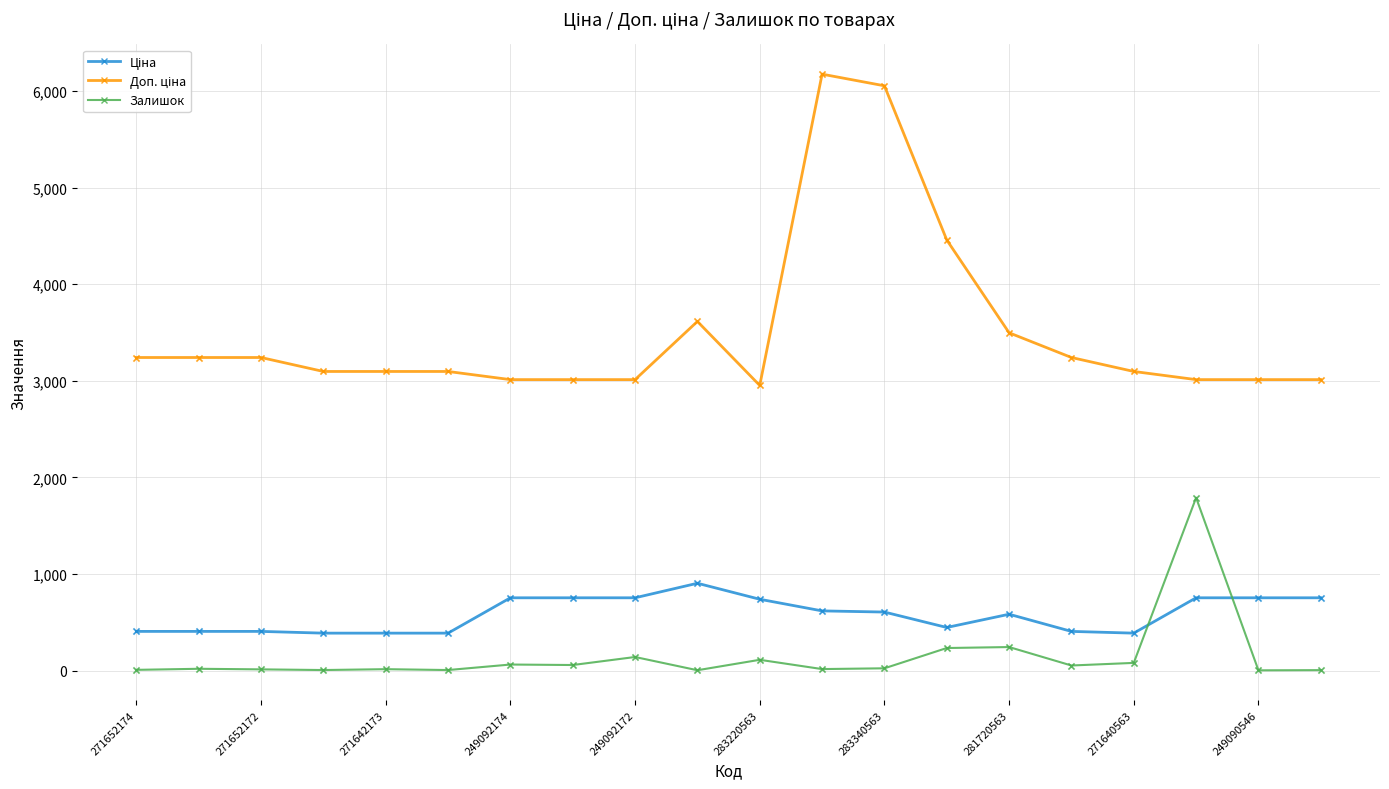

At how many categories does at least one series exceed 1133?

20